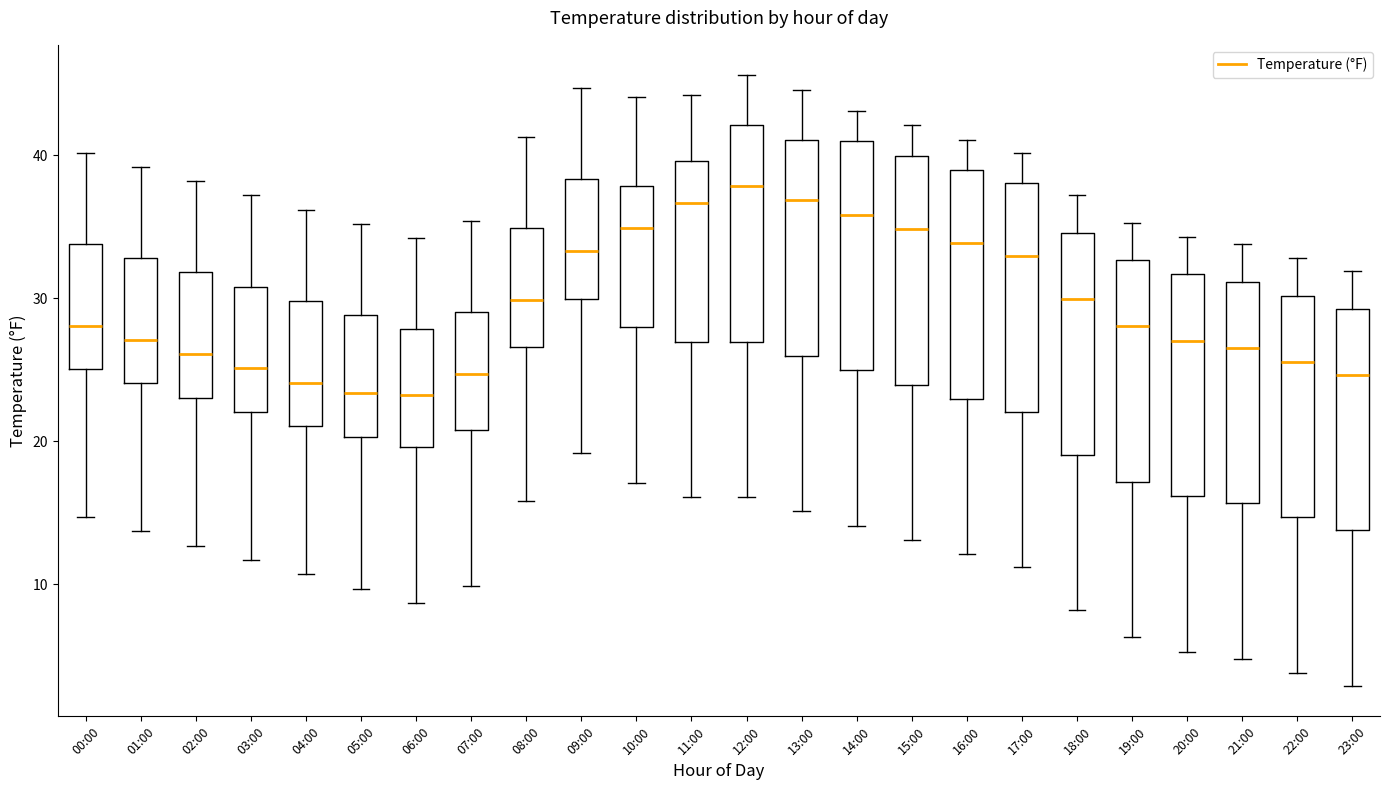

Reading left to right, transcribe this box plot: for each box, give where its median line is, the range the box spans, and where its two whiskers end, as read against the y-axis. The values are not printed on the chart, so give them approximately, as read against the axis.

00:00: median 28, box 25 to 34, whiskers 15 to 40
01:00: median 27, box 24 to 33, whiskers 14 to 39
02:00: median 26, box 23 to 32, whiskers 13 to 38
03:00: median 25, box 22 to 31, whiskers 12 to 37
04:00: median 24, box 21 to 30, whiskers 11 to 36
05:00: median 23, box 20 to 29, whiskers 10 to 35
06:00: median 23, box 20 to 28, whiskers 9 to 34
07:00: median 25, box 21 to 29, whiskers 10 to 35
08:00: median 30, box 27 to 35, whiskers 16 to 41
09:00: median 33, box 30 to 38, whiskers 19 to 45
10:00: median 35, box 28 to 38, whiskers 17 to 44
11:00: median 37, box 27 to 40, whiskers 16 to 44
12:00: median 38, box 27 to 42, whiskers 16 to 46
13:00: median 37, box 26 to 41, whiskers 15 to 45
14:00: median 36, box 25 to 41, whiskers 14 to 43
15:00: median 35, box 24 to 40, whiskers 13 to 42
16:00: median 34, box 23 to 39, whiskers 12 to 41
17:00: median 33, box 22 to 38, whiskers 11 to 40
18:00: median 30, box 19 to 35, whiskers 8 to 37
19:00: median 28, box 17 to 33, whiskers 6 to 35
20:00: median 27, box 16 to 32, whiskers 5 to 34
21:00: median 27, box 16 to 31, whiskers 5 to 34
22:00: median 26, box 15 to 30, whiskers 4 to 33
23:00: median 25, box 14 to 29, whiskers 3 to 32